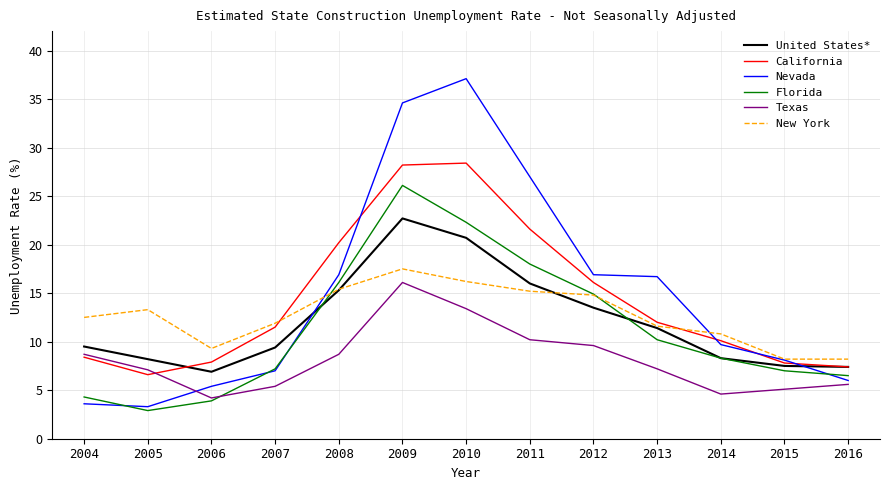

What is the difference between the New York values at 2010 and 2012?

1.4